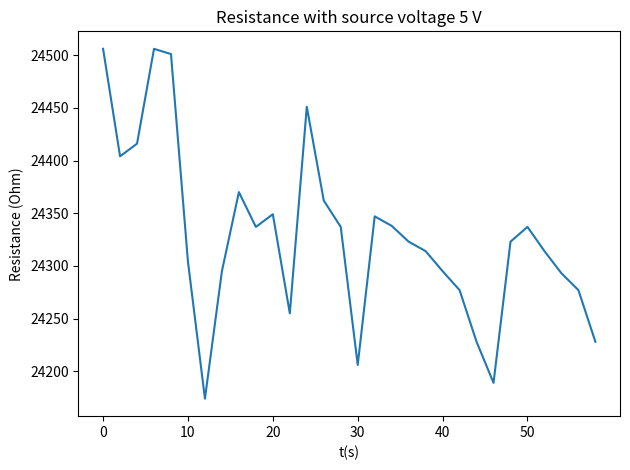

What is the maximum value shown in the chart?

24506